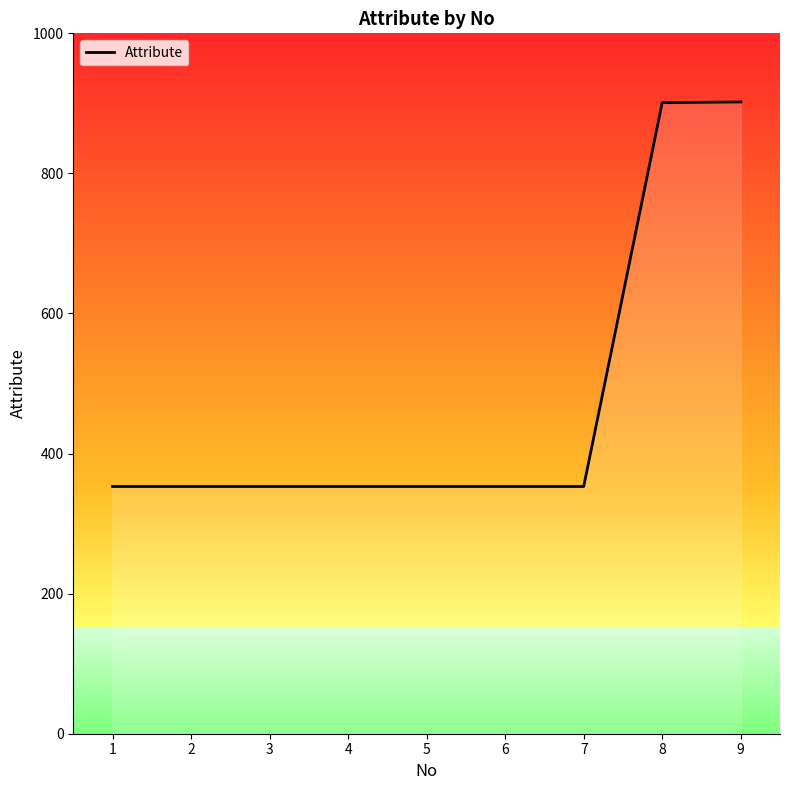

Is it true that the value at 8 is 1539?

False